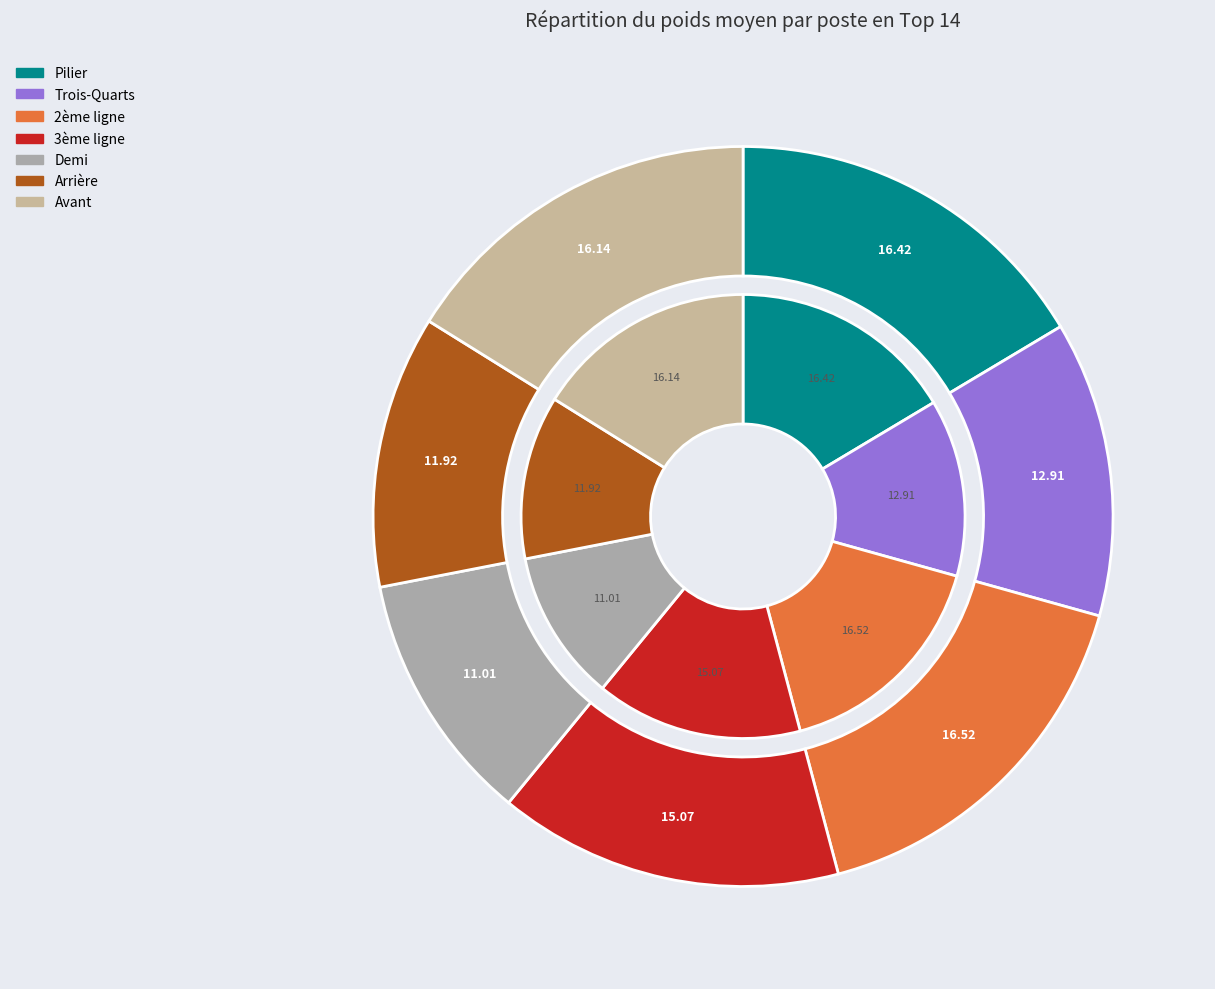

Is there a majority slice in this chart?

No